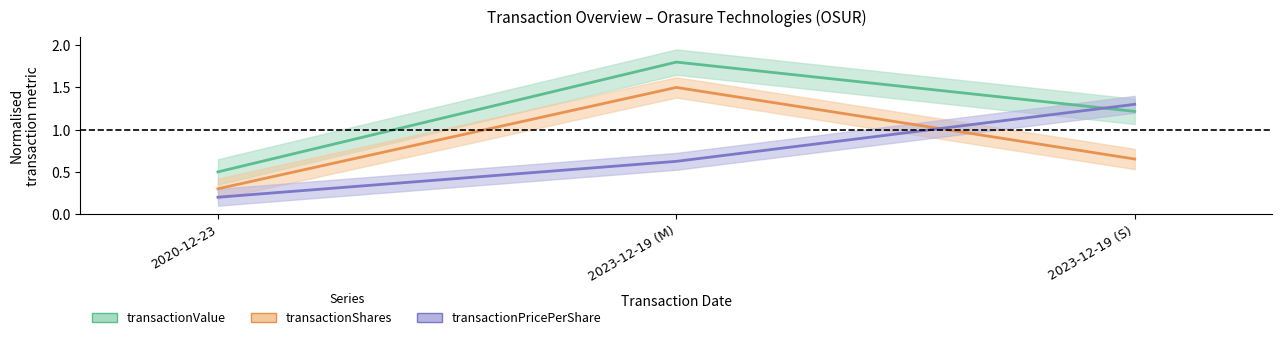

At how many categories does at least one series exceed 1?

2